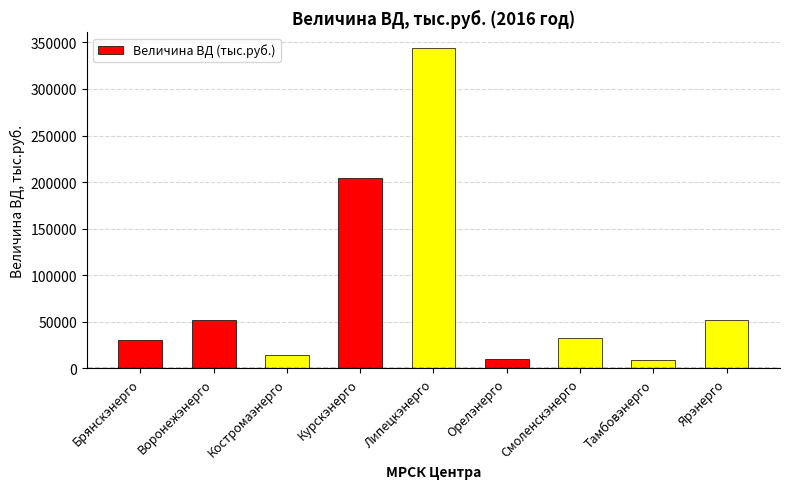

Count the number of categories in the chart.

9